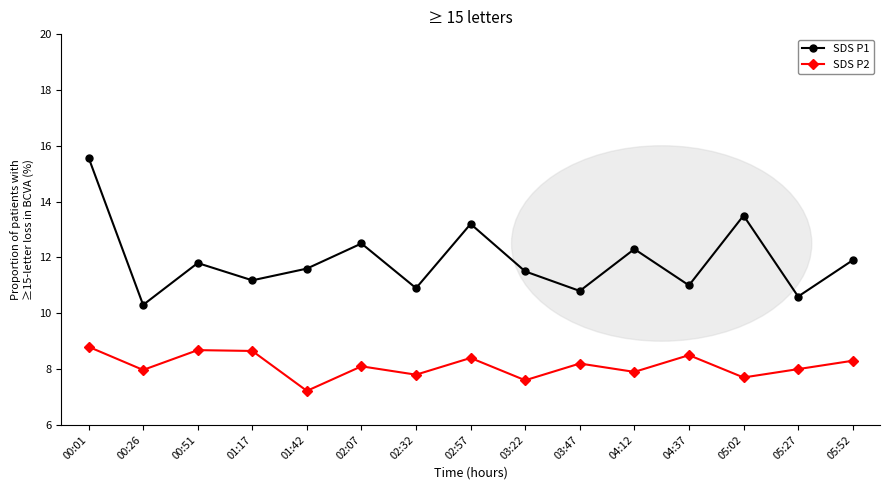

Reading left to right, list all the values displayed in this chart.

SDS P1: 00:01=15.6	00:26=10.3	00:51=11.8	01:17=11.2	01:42=11.6	02:07=12.5	02:32=10.9	02:57=13.2	03:22=11.5	03:47=10.8	04:12=12.3	04:37=11.0	05:02=13.5	05:27=10.6	05:52=11.9
SDS P2: 00:01=8.8	00:26=8.0	00:51=8.7	01:17=8.7	01:42=7.2	02:07=8.1	02:32=7.8	02:57=8.4	03:22=7.6	03:47=8.2	04:12=7.9	04:37=8.5	05:02=7.7	05:27=8.0	05:52=8.3